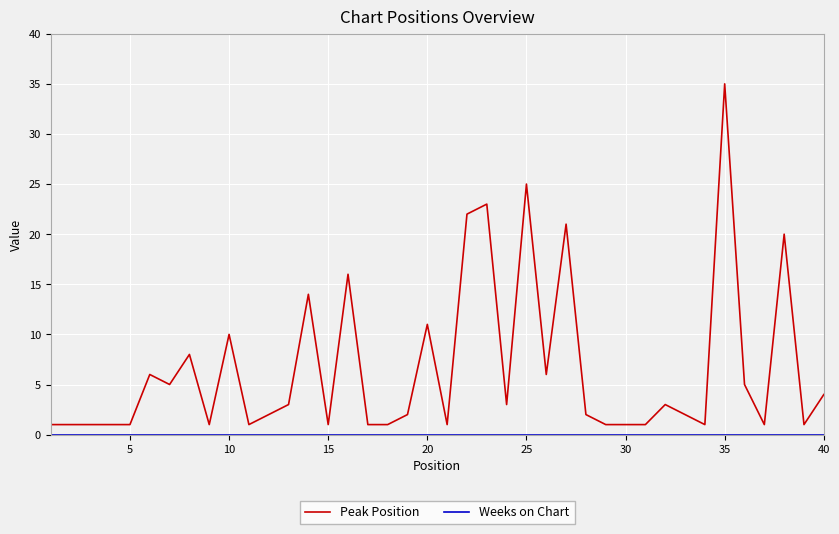

What is the maximum value shown in the chart?

35